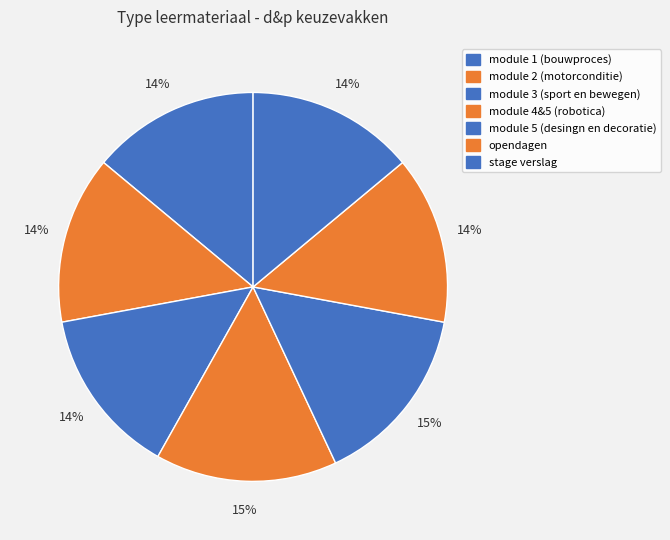

How many slices are in this pie chart?

7